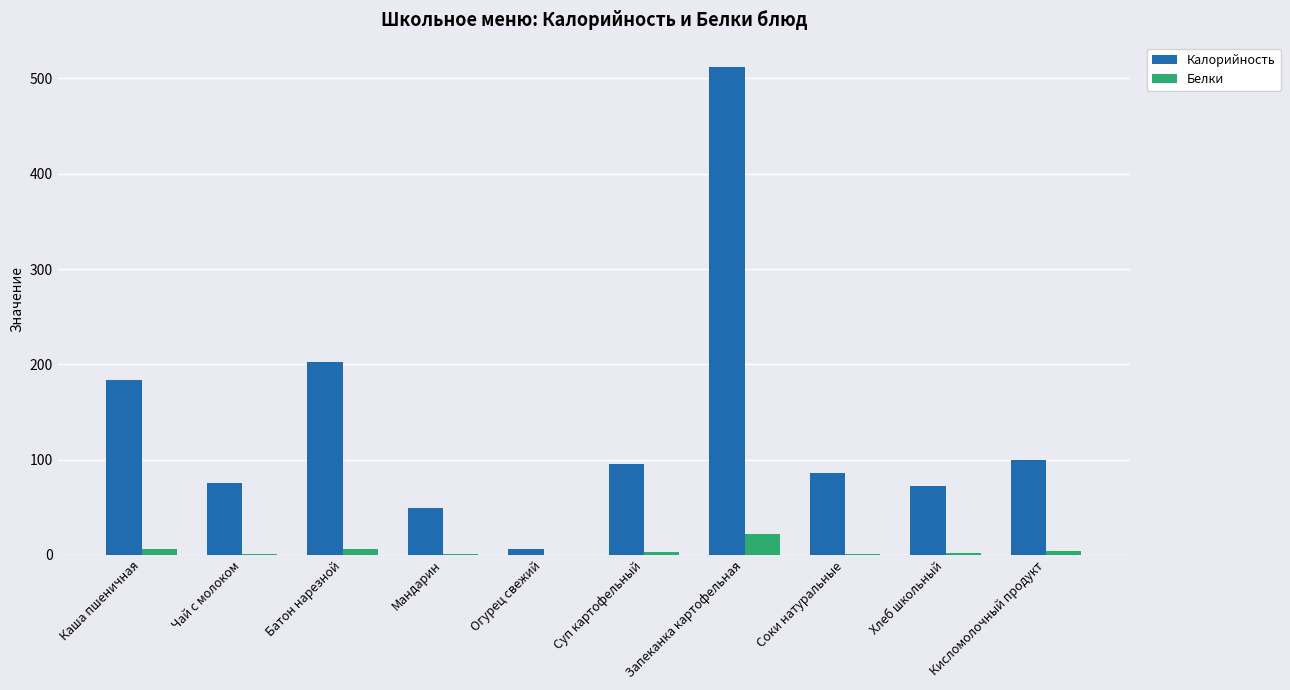

What is the total value across all series at Запеканка картофельная?

534